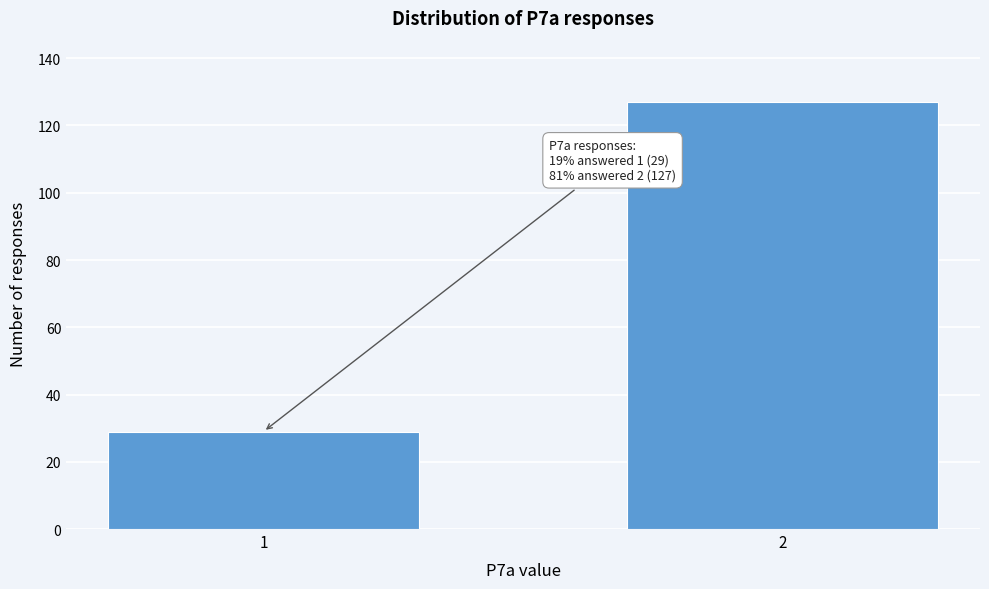

Reading left to right, list all the values displayed in this chart.

1=29	2=127